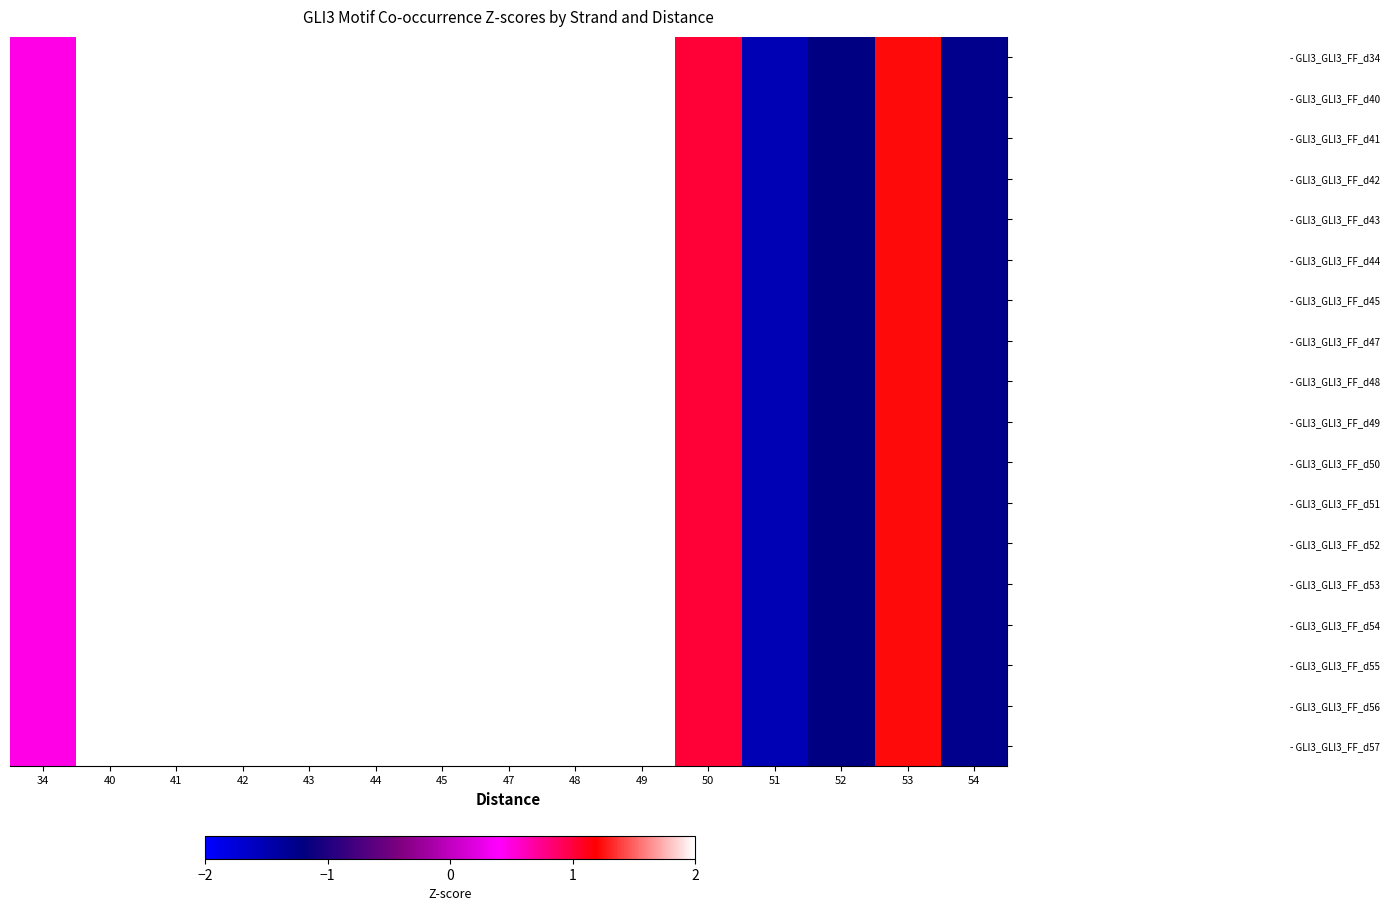

Which series has the largest range (max minus min)?

- GLI3_GLI3_FF_d34